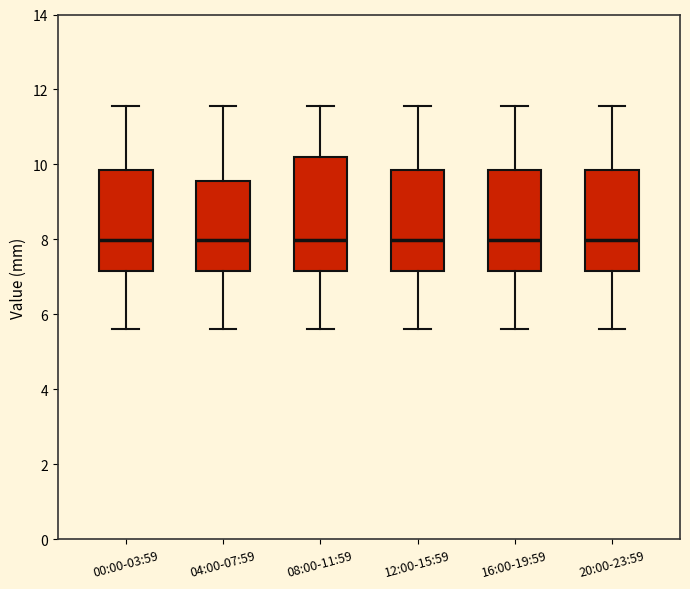

Where does the upper whisker of the box for 20:00-23:59 end on the y-axis? The values are not printed on the chart, so give them approximately, as read against the axis.

11.6